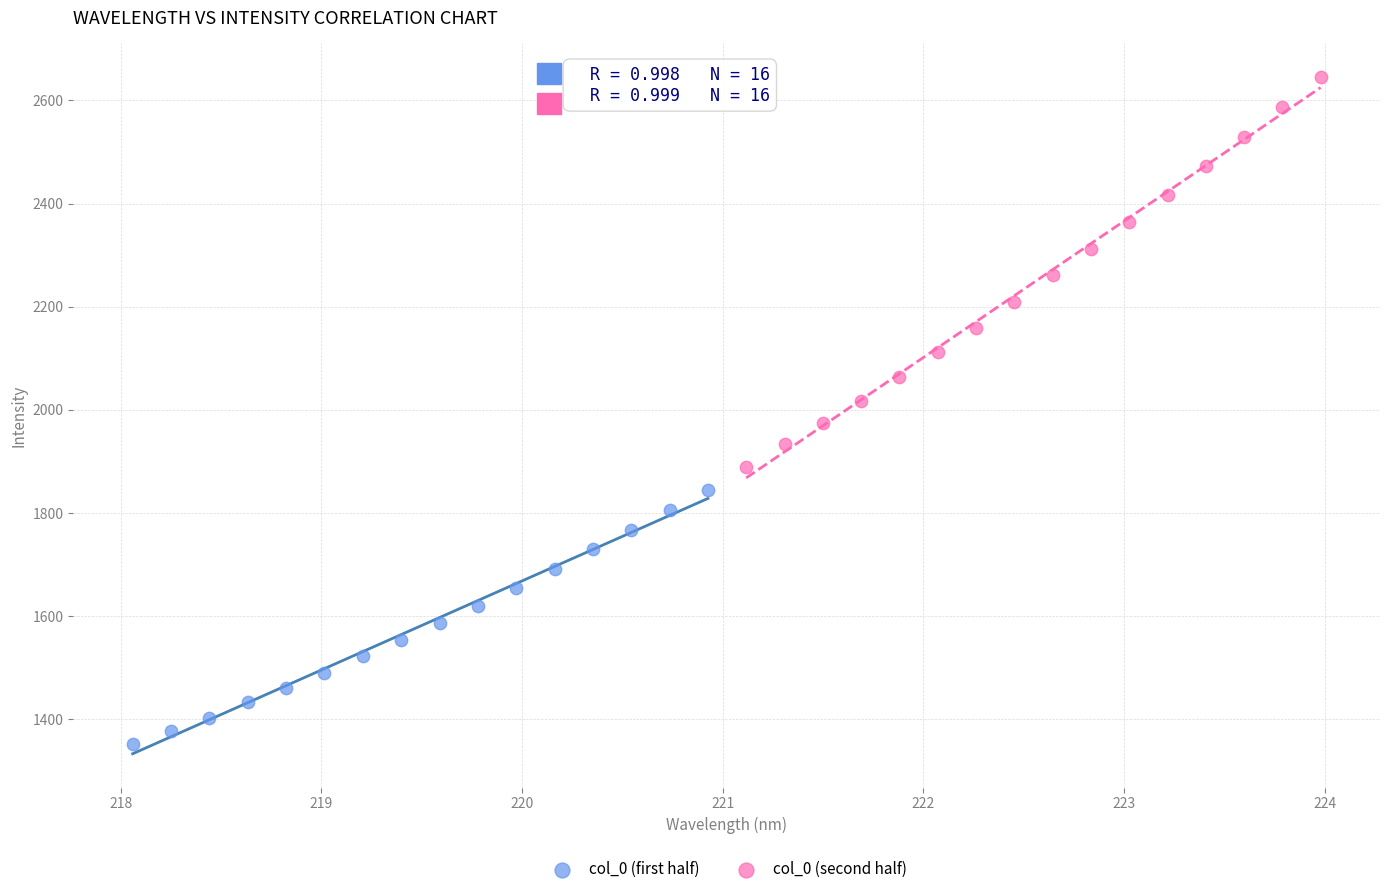

Which series has the largest Y range (max minus min)?

col_0 (second half)